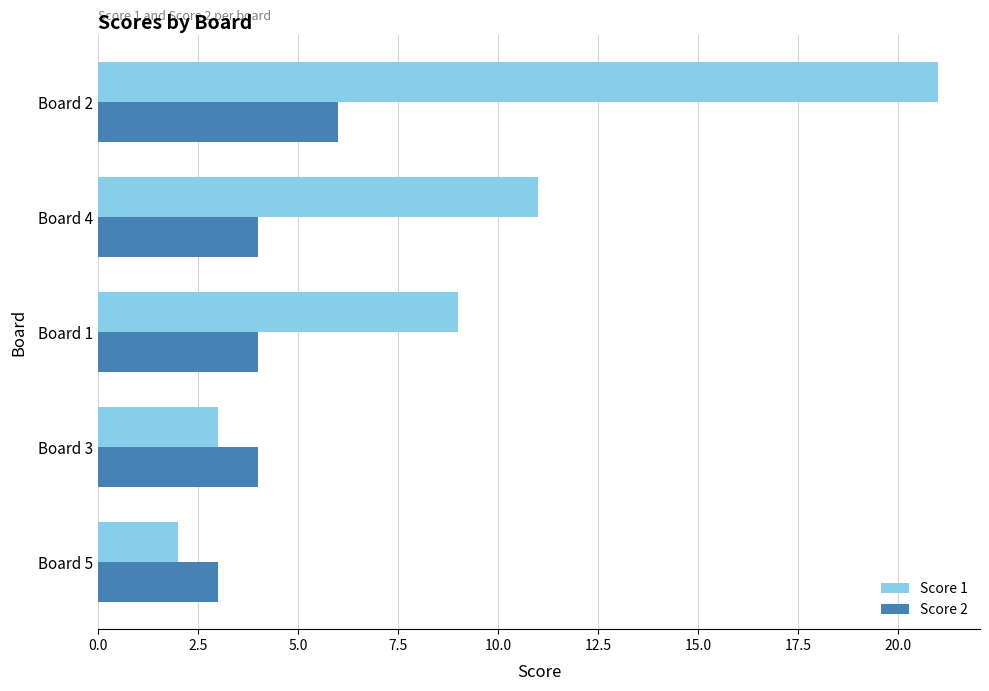

How many data points does each series have?

5